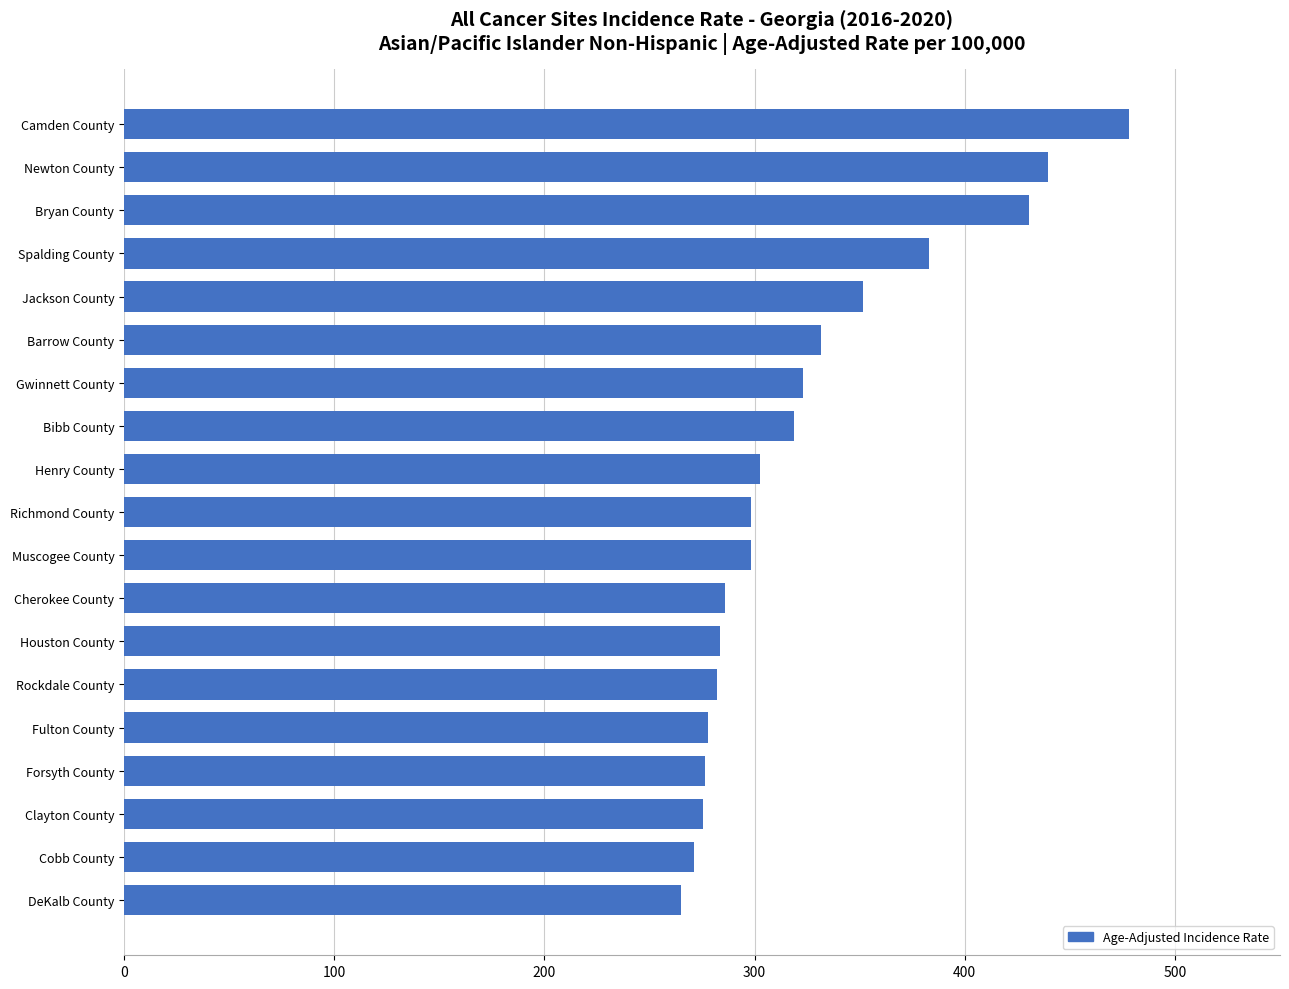

What value does the data have at Bibb County?

319.0